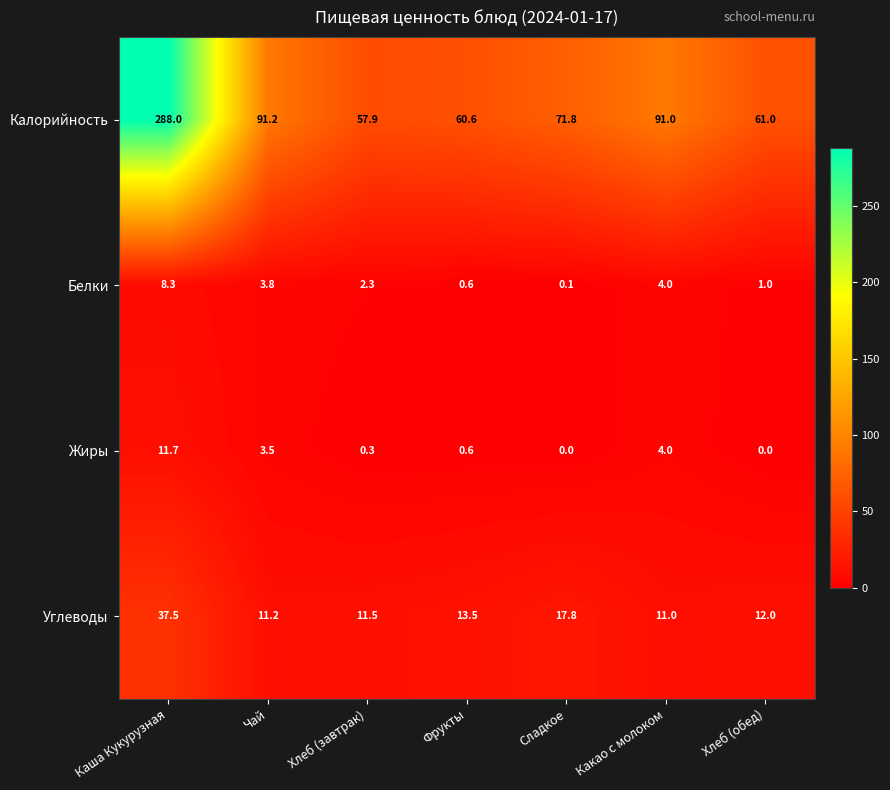

At Хлеб (завтрак), list the series in order from smallest to largest.

Жиры, Белки, Углеводы, Калорийность